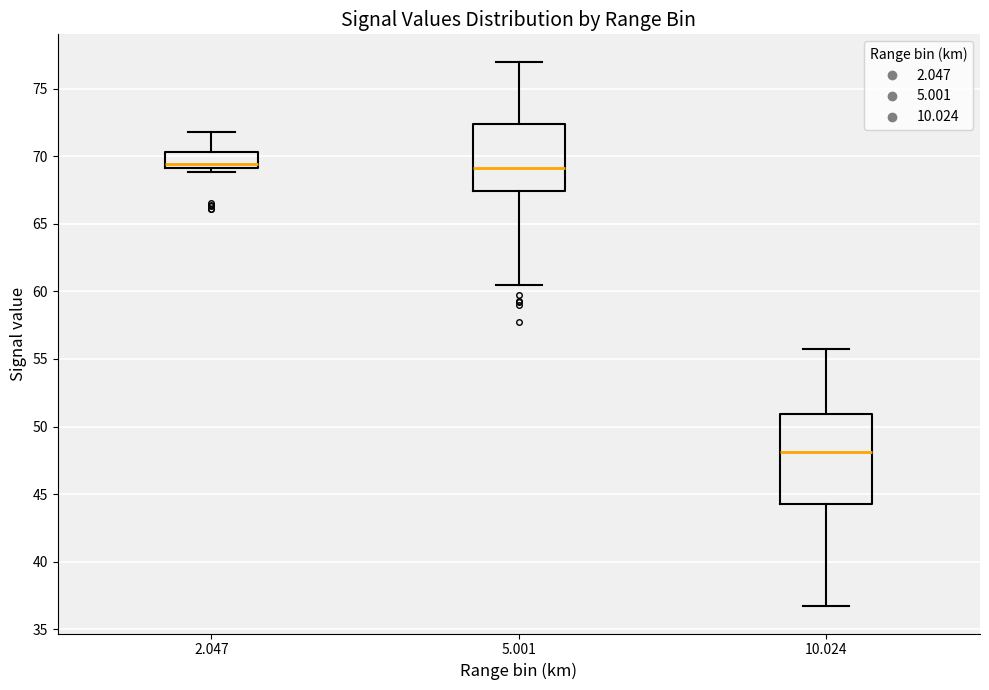

Reading left to right, read every box against the y-axis: the position of its median line, the range the box covers, and the ends of its whiskers. The values are not printed on the chart, so give them approximately, as read against the axis.

2.047: median 69.5, box 69.0 to 70.5, whiskers 69.0 (just below the box's lower edge) to 72.0
5.001: median 69.0, box 67.5 to 72.5, whiskers 60.5 to 77.0
10.024: median 48.0, box 44.5 to 51.0, whiskers 36.5 to 55.5